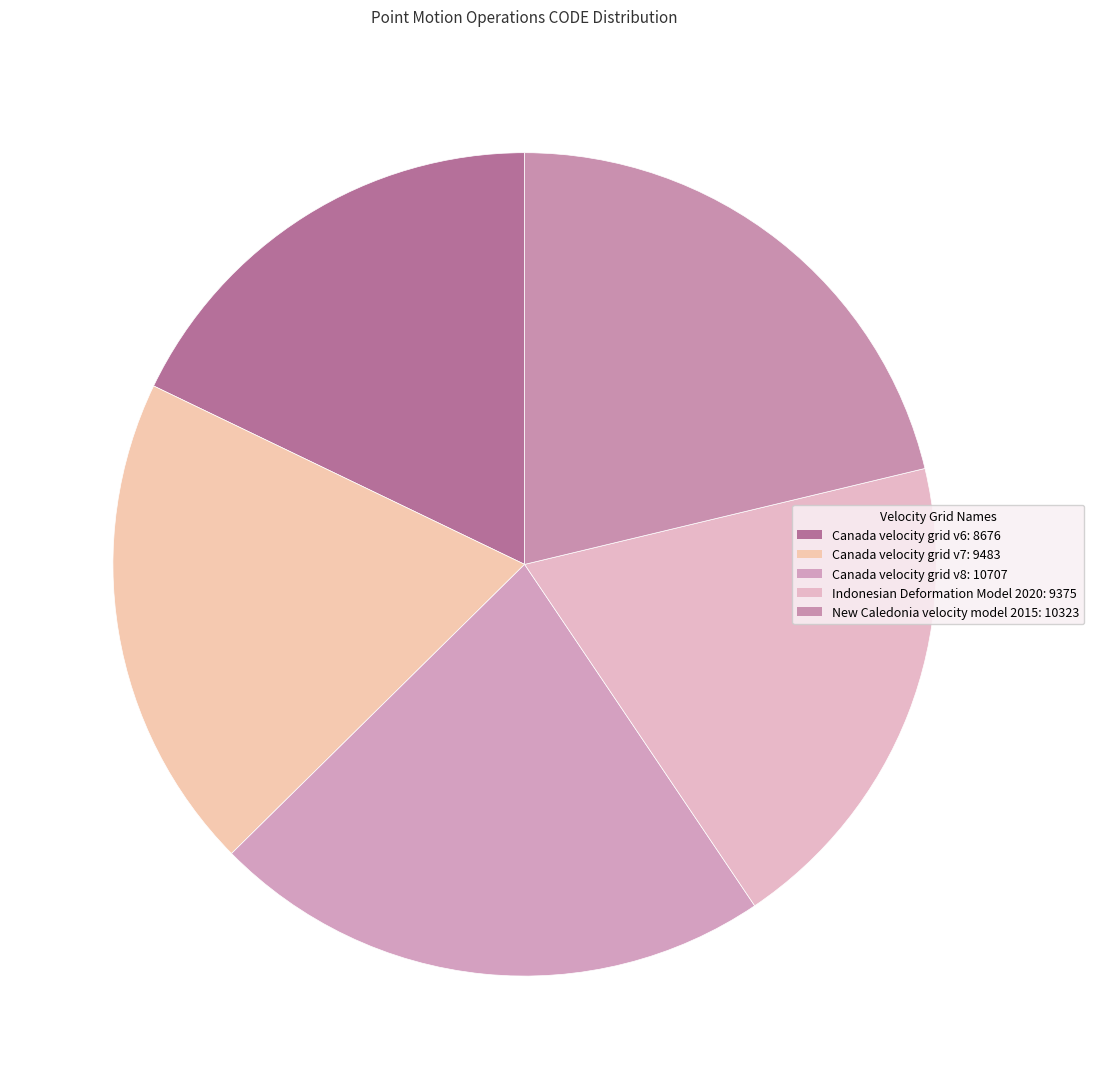

To the nearest percent, what percentage of the pie is Canada velocity grid v6?

18%